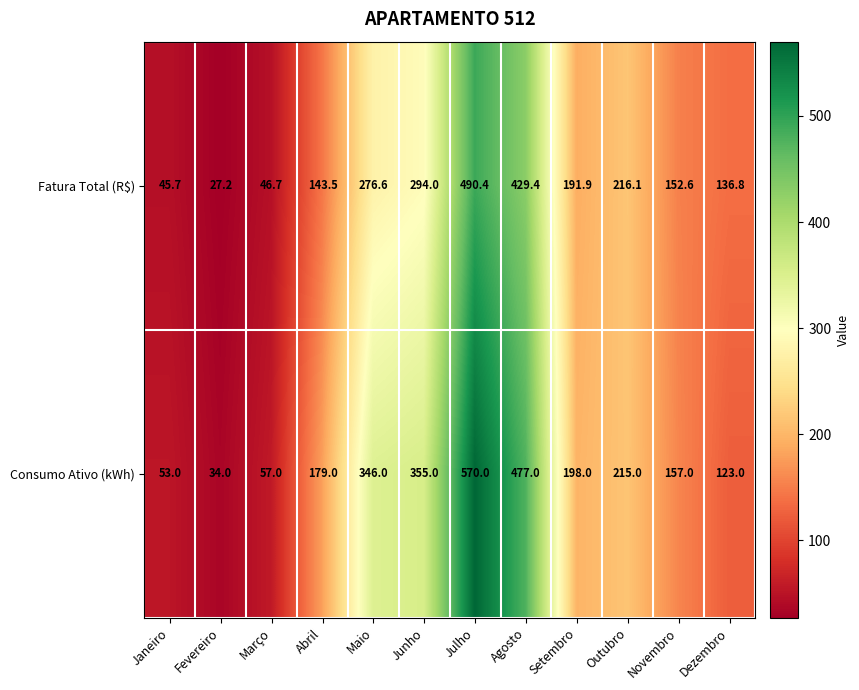

How many series are shown in this chart?

2